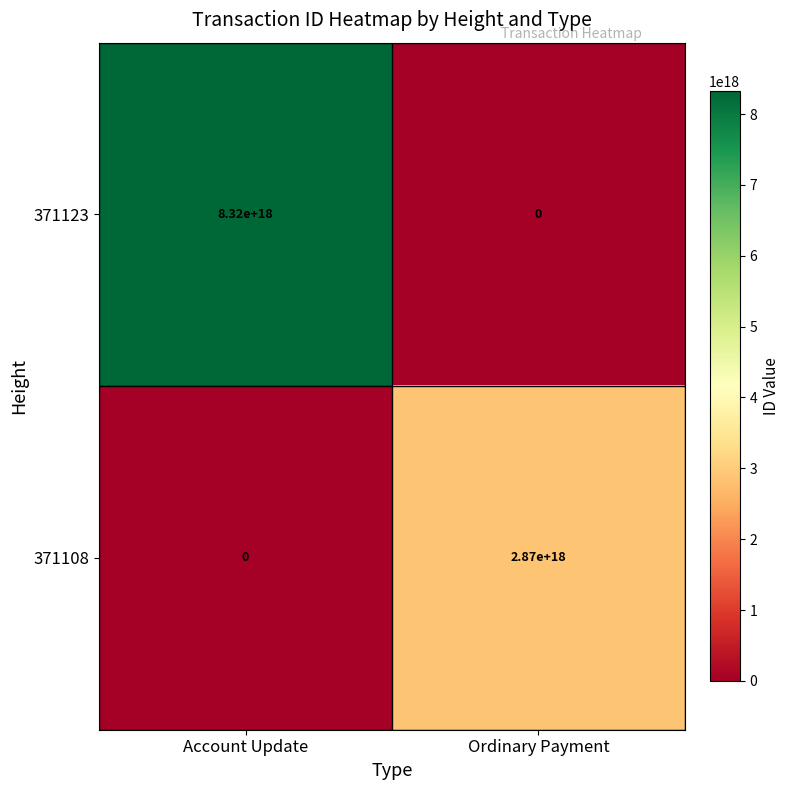

Which series has the largest range (max minus min)?

371123